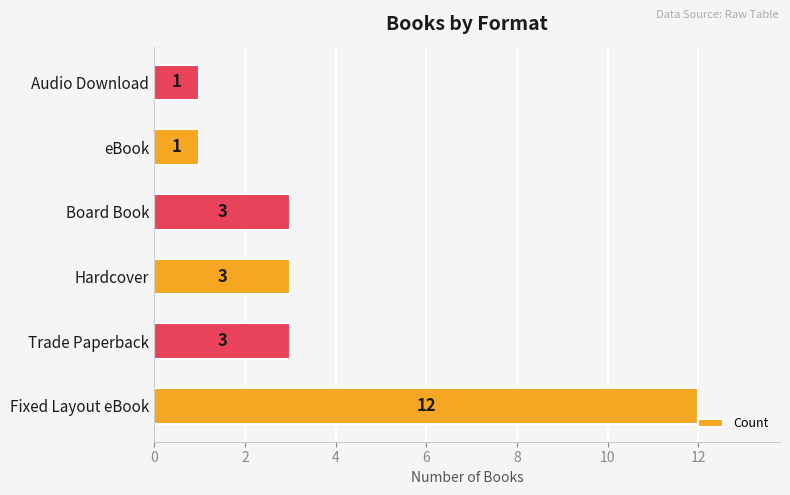

Between Trade Paperback and Fixed Layout eBook, which is larger?

Fixed Layout eBook